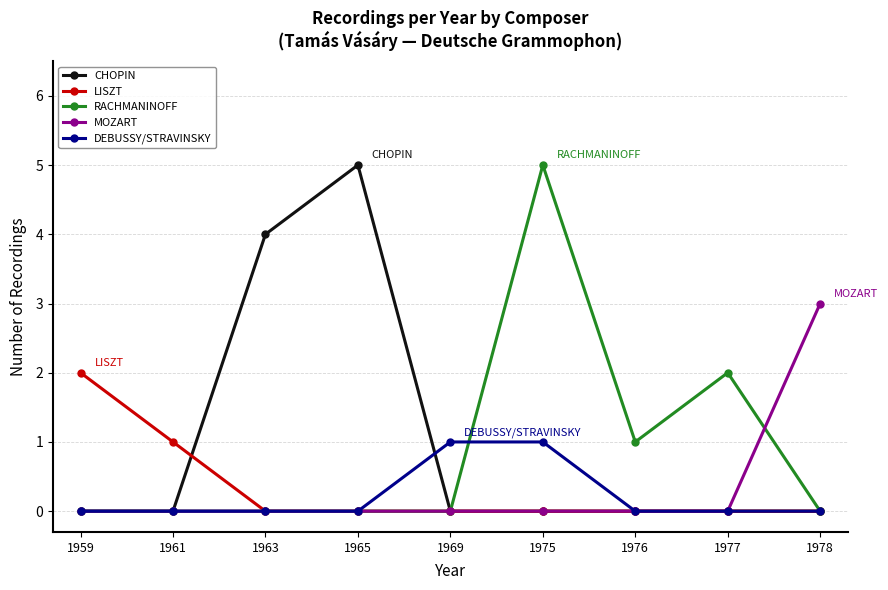

How many DEBUSSY/STRAVINSKY values are between 0 and 1?

9